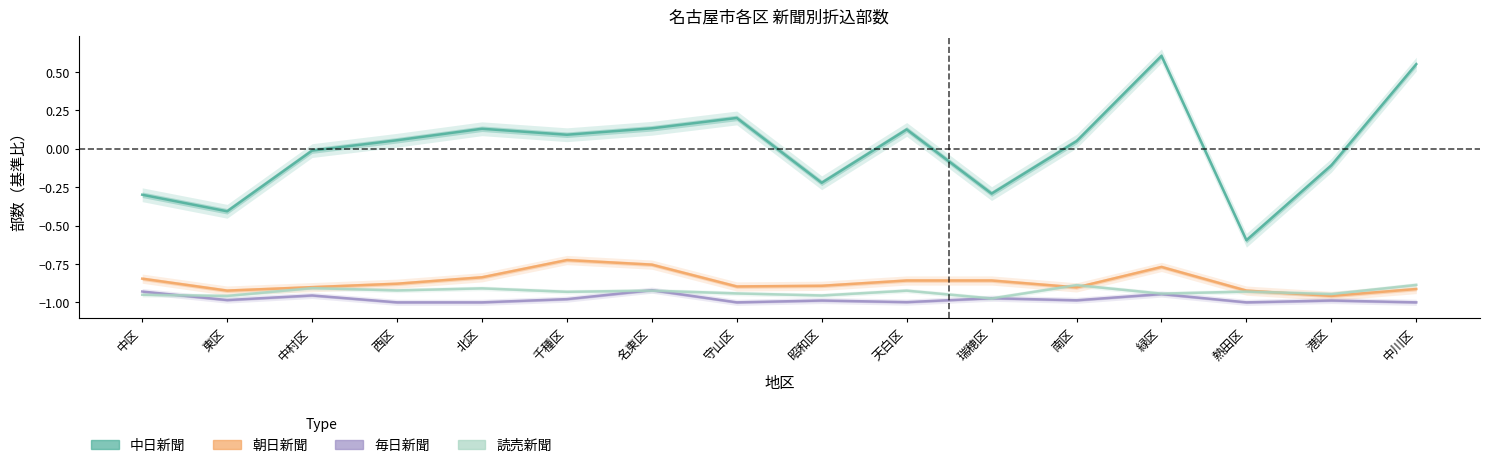

Reading left to right, what are all the values shown in this chart?

中日新聞: -0.3	-0.4	-0.0	0.1	0.1	0.1	0.1	0.2	-0.2	0.1	-0.3	0.0	0.6	-0.6	-0.1	0.6
朝日新聞: -0.8	-0.9	-0.9	-0.9	-0.8	-0.7	-0.8	-0.9	-0.9	-0.9	-0.9	-0.9	-0.8	-0.9	-1.0	-0.9
毎日新聞: -0.9	-1.0	-1.0	-1.0	-1.0	-1.0	-0.9	-1.0	-1.0	-1.0	-1.0	-1.0	-0.9	-1.0	-1.0	-1.0
読売新聞: -1.0	-1.0	-0.9	-0.9	-0.9	-0.9	-0.9	-0.9	-1.0	-0.9	-1.0	-0.9	-0.9	-0.9	-0.9	-0.9